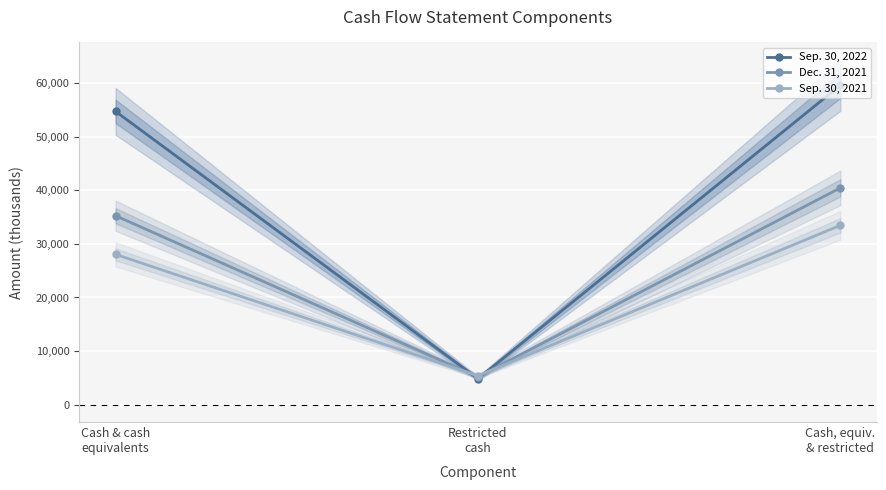

Is it true that Sep. 30, 2021 equals 8290 at Restricted
cash?

False